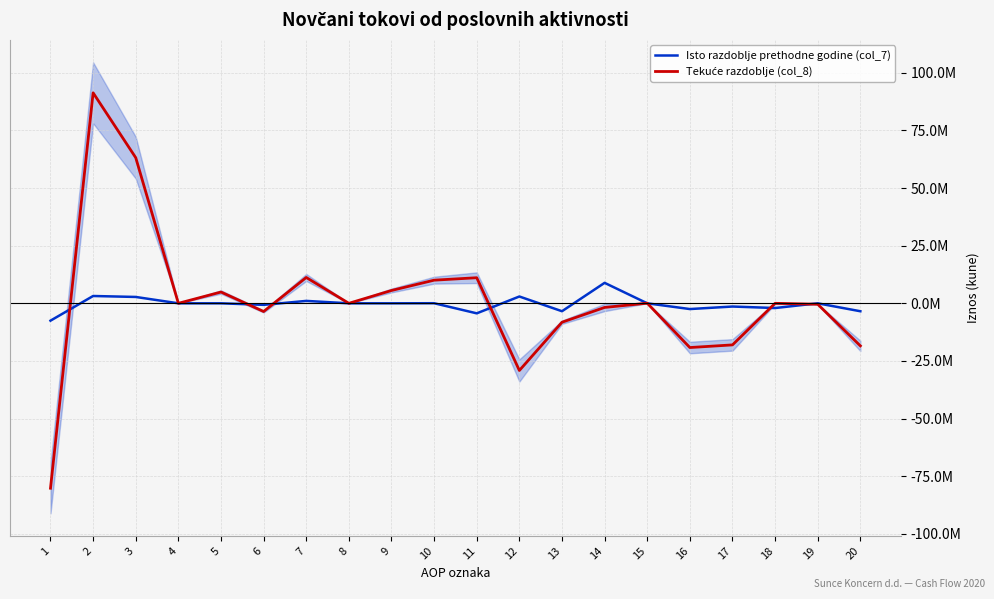

The Tekuće razdoblje (col_8) series shows -8210811 at 13. True or false?

True